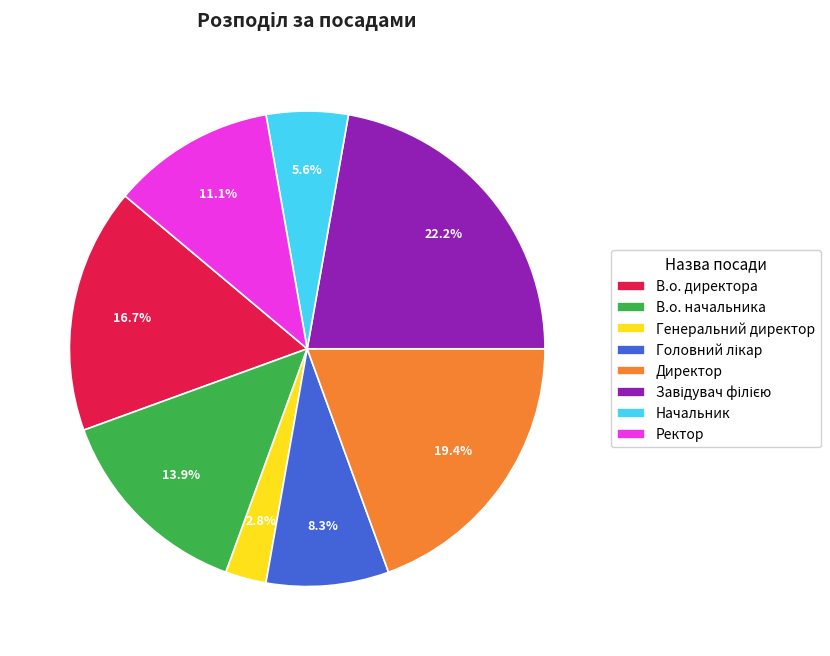

How many slices are in this pie chart?

8